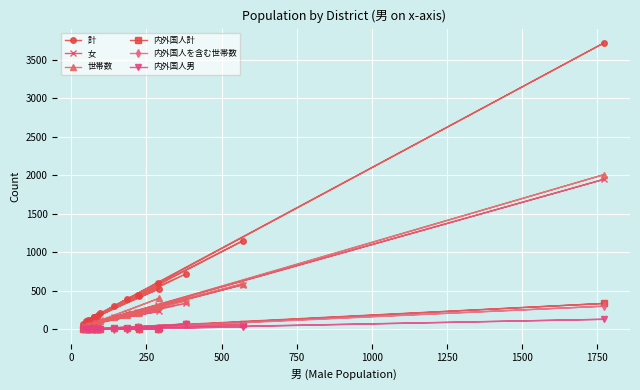

How many interior local peaks does the 内外国人計 series have?

7